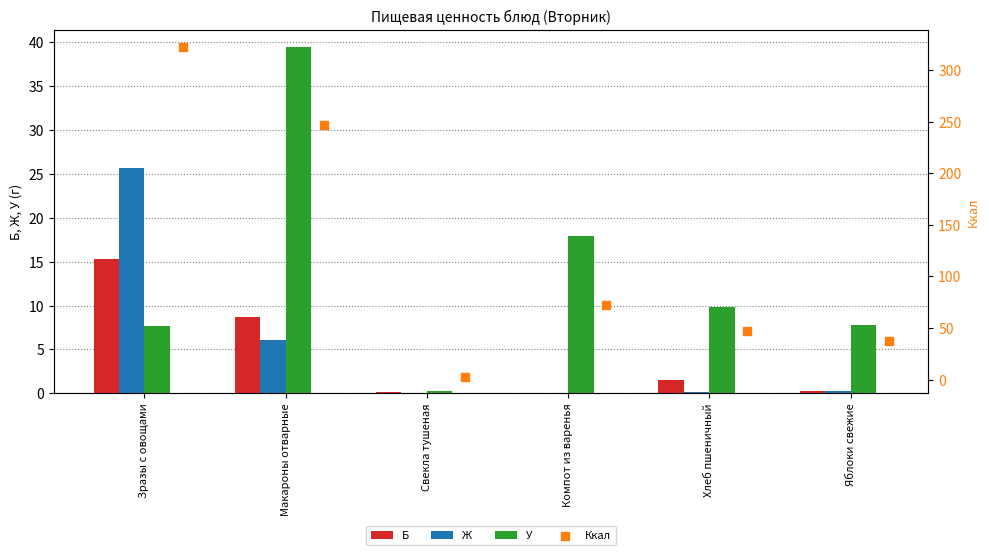

What is the sum of the У values at Макароны отварные and Зразы с овощами?

47.1